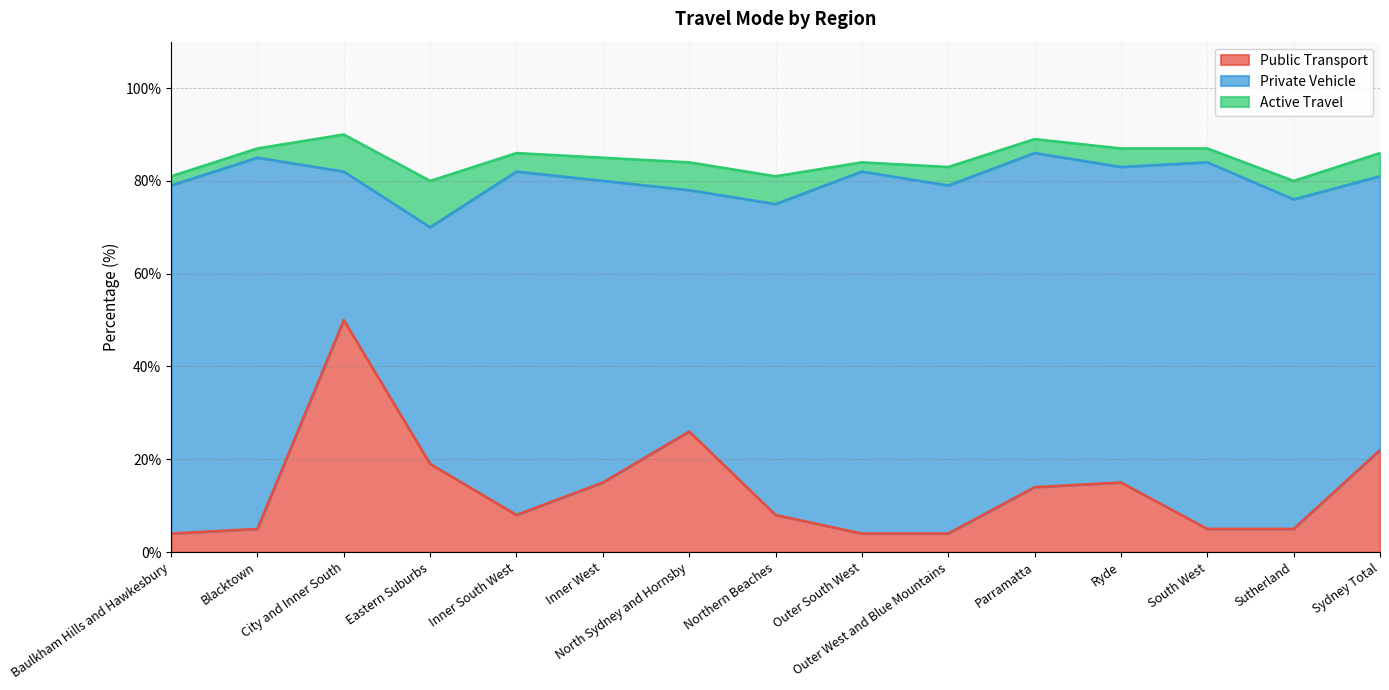

What is the maximum value for Public Transport?

50